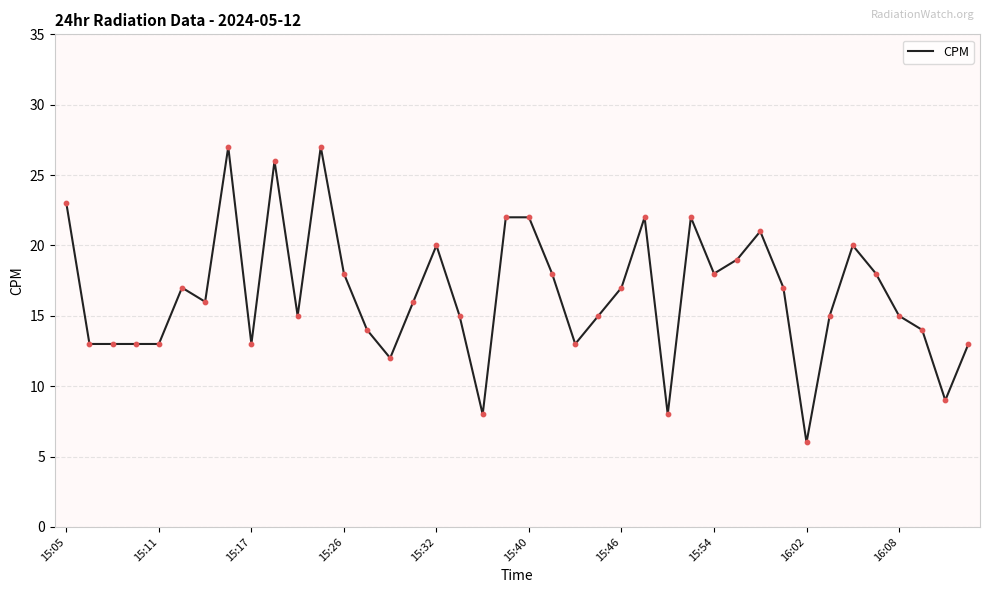

What is the difference between the maximum and minimum values?

21